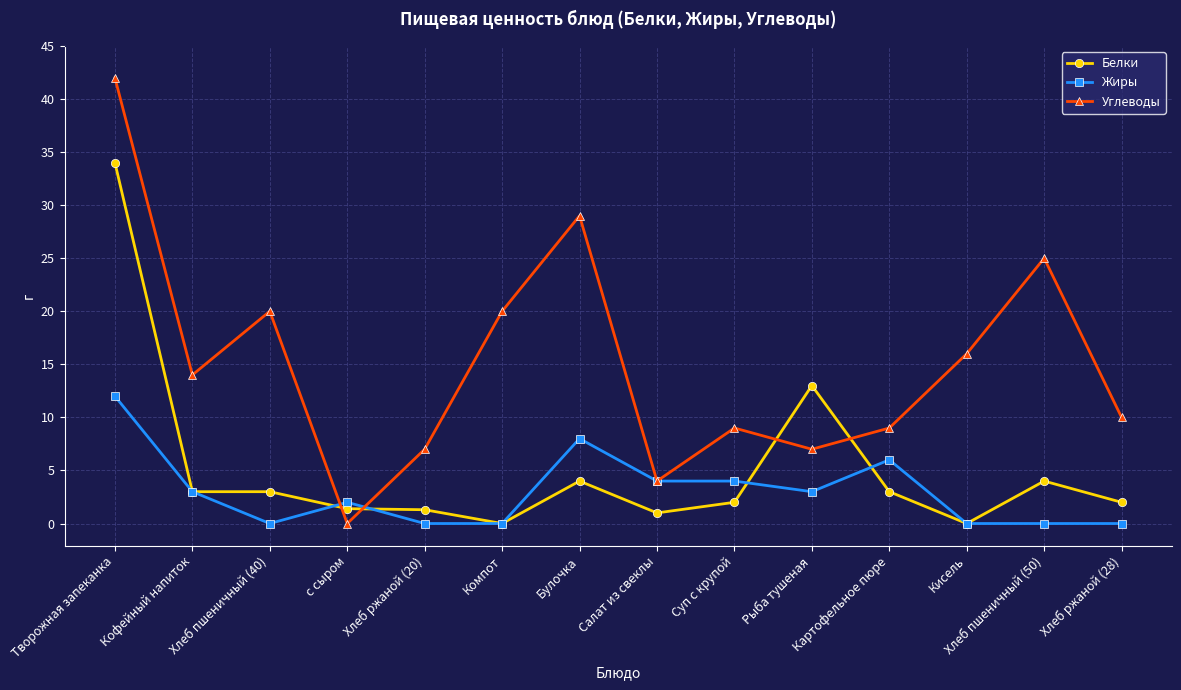

Count the number of categories in the chart.

14